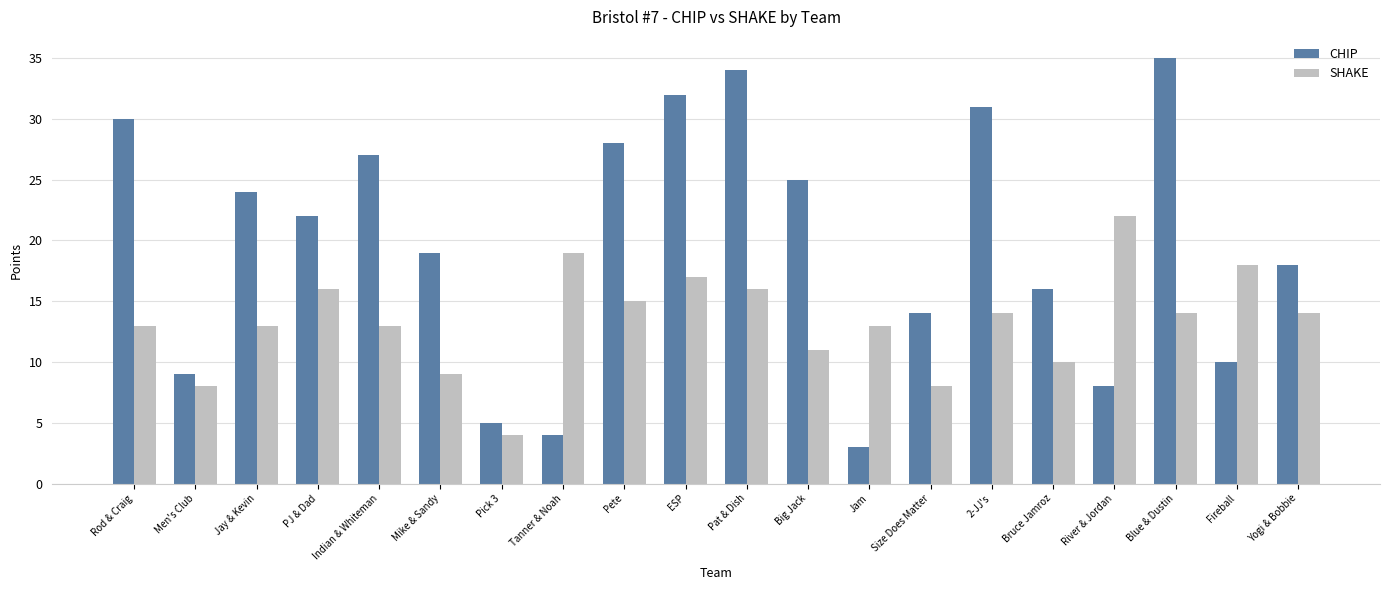

What is the value of the SHAKE bar at the 2nd from the left?

8